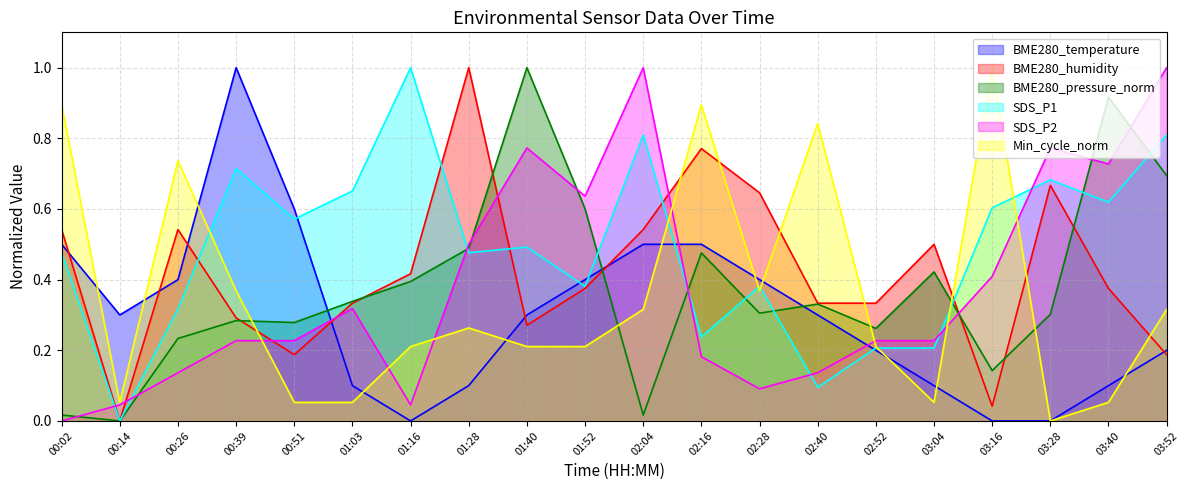

The BME280_pressure_norm series shows 1.0 at 01:40. True or false?

True